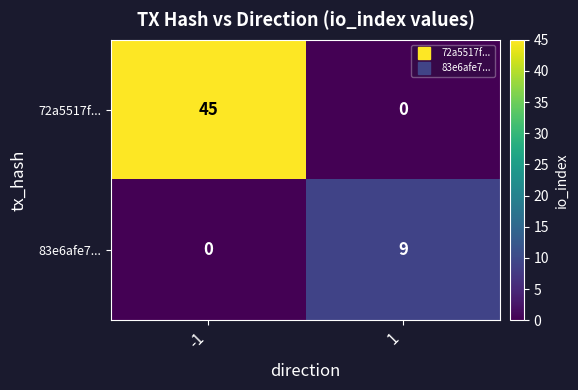

Which series has the largest total across all categories?

72a5517f...